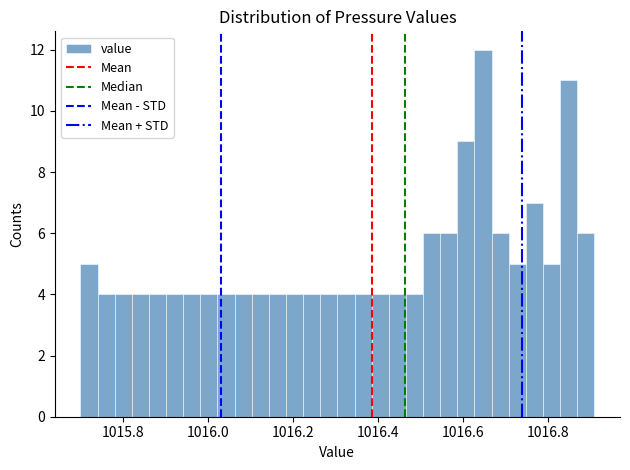

Around what value on the x-axis is the tallest bar? Give the approximate position of its centre, as read against the axis.

1016.64